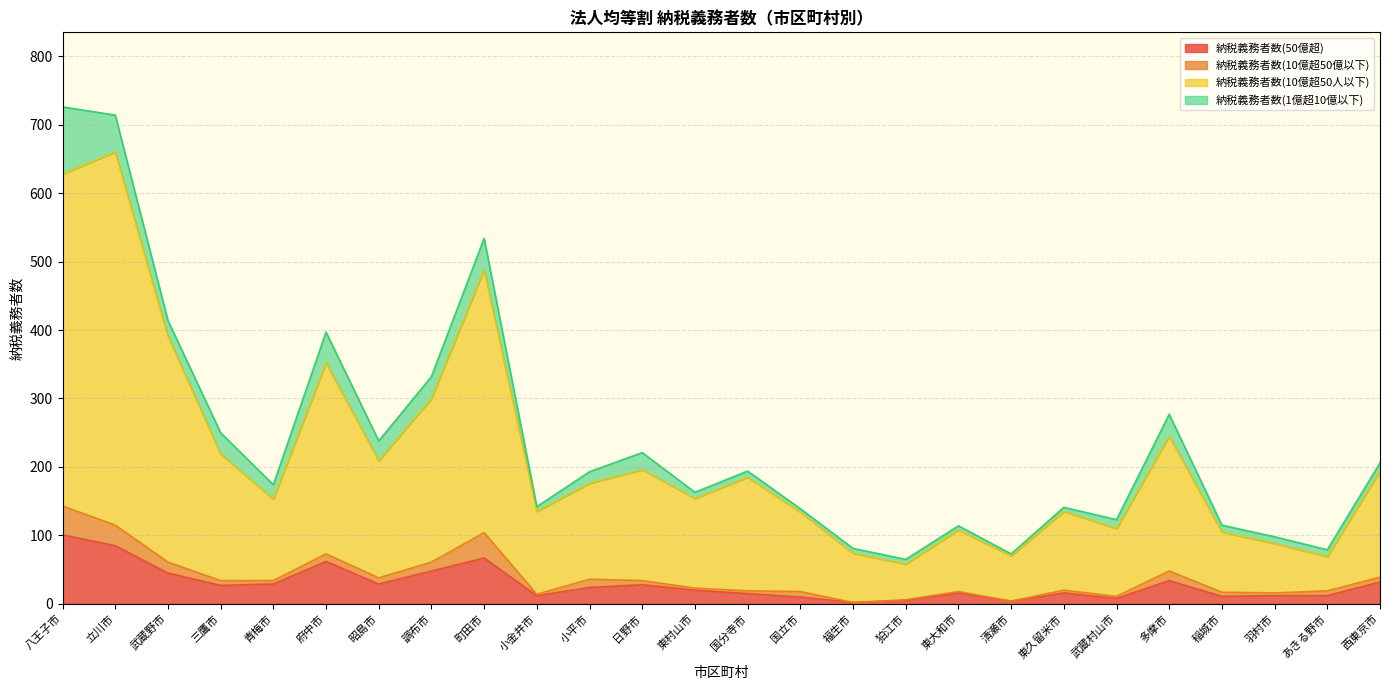

What is the sum of all 納税義務者数(50億超) values?

754